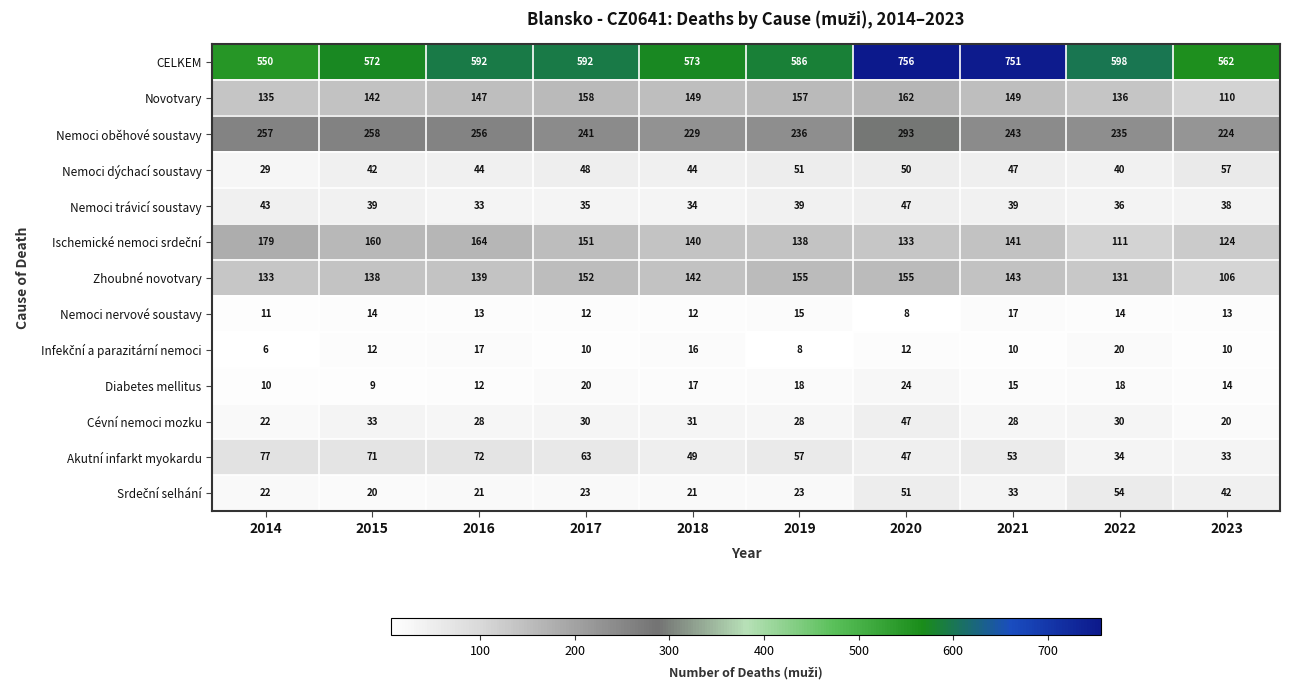

The value of Diabetes mellitus at 2015 is 9. True or false?

True